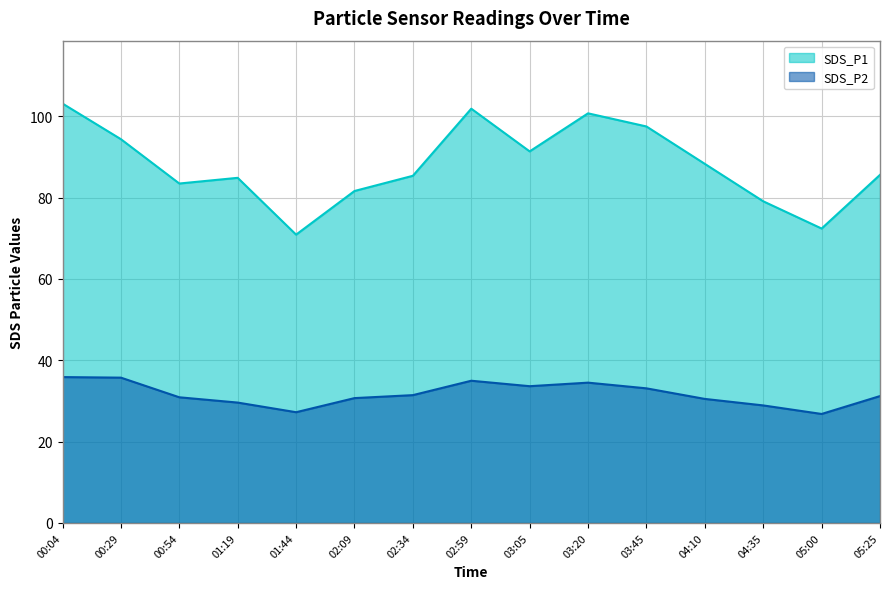

The SDS_P1 series shows 124.2 at 00:29. True or false?

False